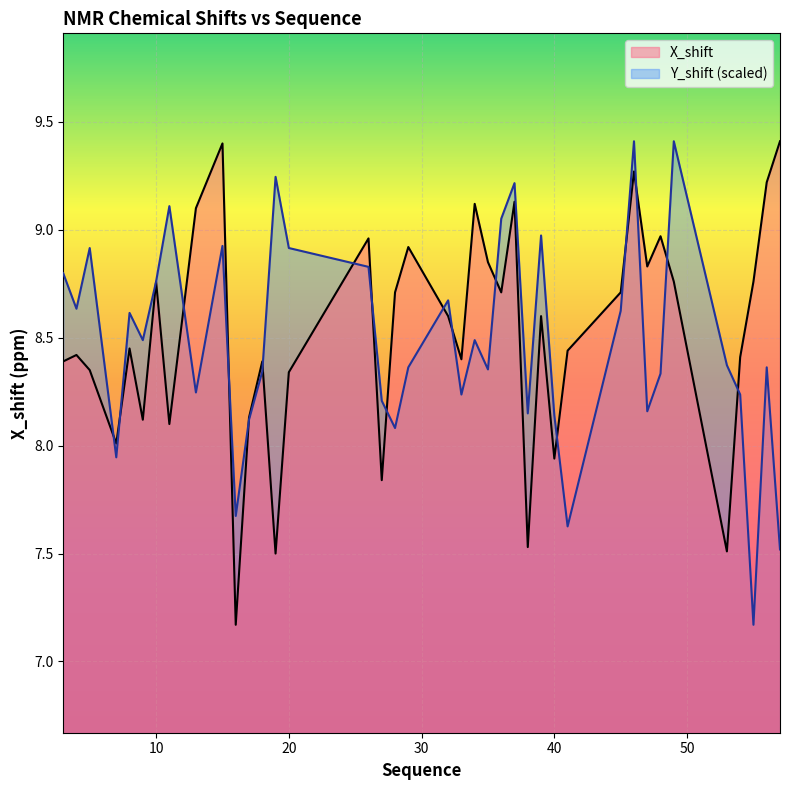

Reading left to right, what are all the values shown in this chart?

X_shift: 3=8.4	4=8.4	5=8.3	7=8.0	8=8.4	9=8.1	10=8.8	11=8.1	13=9.1	15=9.4	16=7.2	17=8.1	18=8.4	19=7.5	20=8.3	26=9.0	27=7.8	28=8.7	29=8.9	32=8.6	33=8.4	34=9.1	35=8.8	36=8.7	37=9.1	38=7.5	39=8.6	40=7.9	41=8.4	45=8.7	46=9.3	47=8.8	48=9.0	49=8.8	53=7.5	54=8.4	55=8.8	56=9.2	57=9.4
Y_shift: 3=8.8	4=8.6	5=8.9	7=7.9	8=8.6	9=8.5	10=8.8	11=9.1	13=8.2	15=8.9	16=7.7	17=8.1	18=8.3	19=9.2	20=8.9	26=8.8	27=8.2	28=8.1	29=8.4	32=8.7	33=8.2	34=8.5	35=8.4	36=9.1	37=9.2	38=8.1	39=9.0	40=8.1	41=7.6	45=8.6	46=9.4	47=8.2	48=8.3	49=9.4	53=8.4	54=8.2	55=7.2	56=8.4	57=7.5